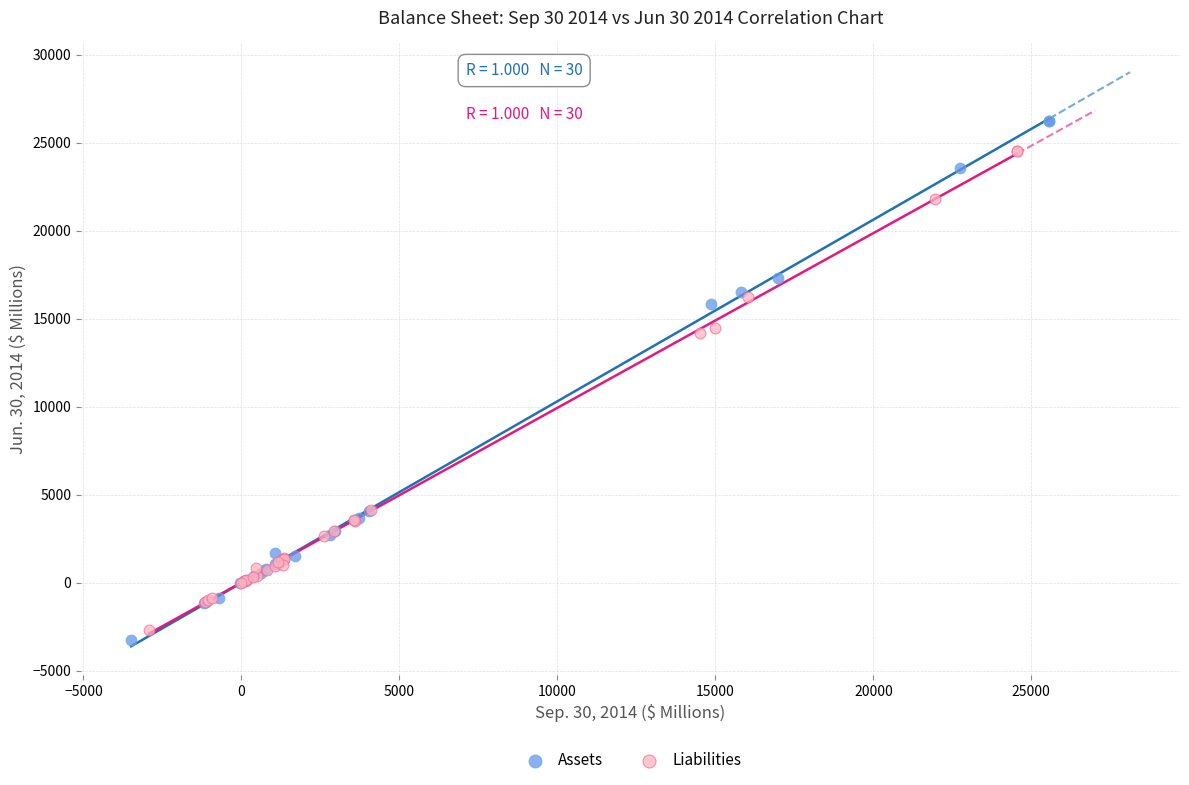

Which series reaches the minimum Y coordinate?

Assets